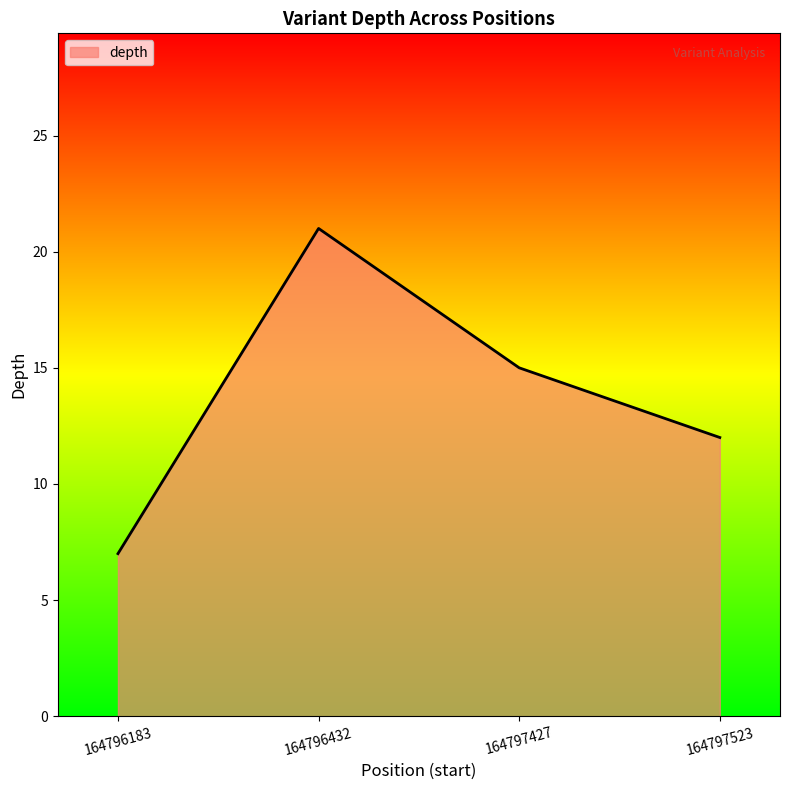

List the labels in order of value, largest first.

164796432, 164797427, 164797523, 164796183